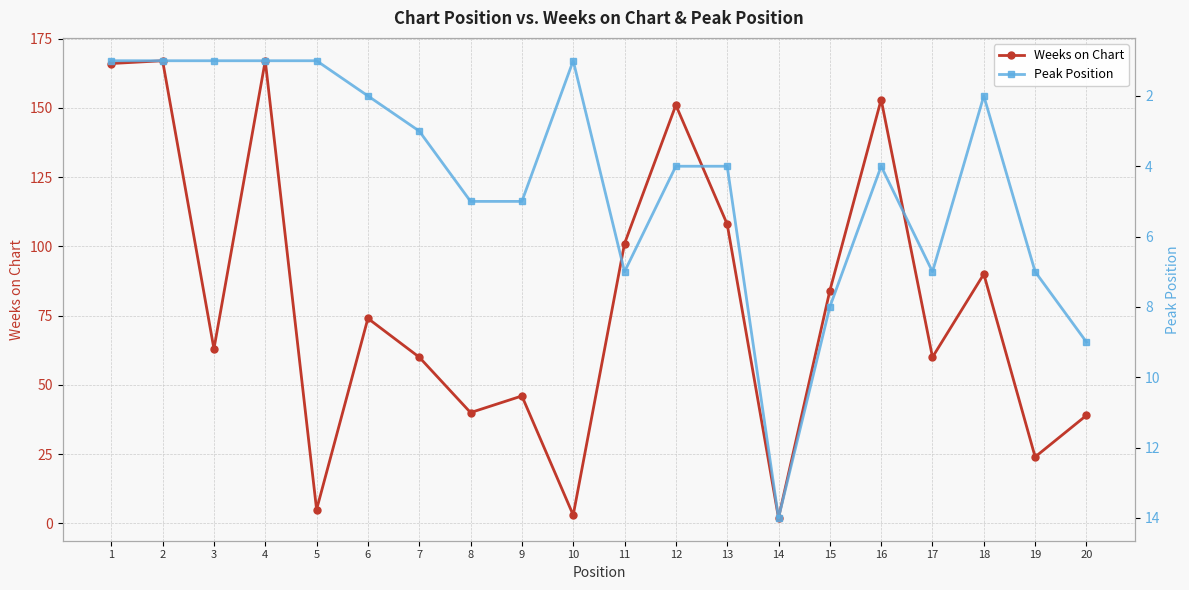

What is the value of the Weeks on Chart point at the 18th from the left?

90